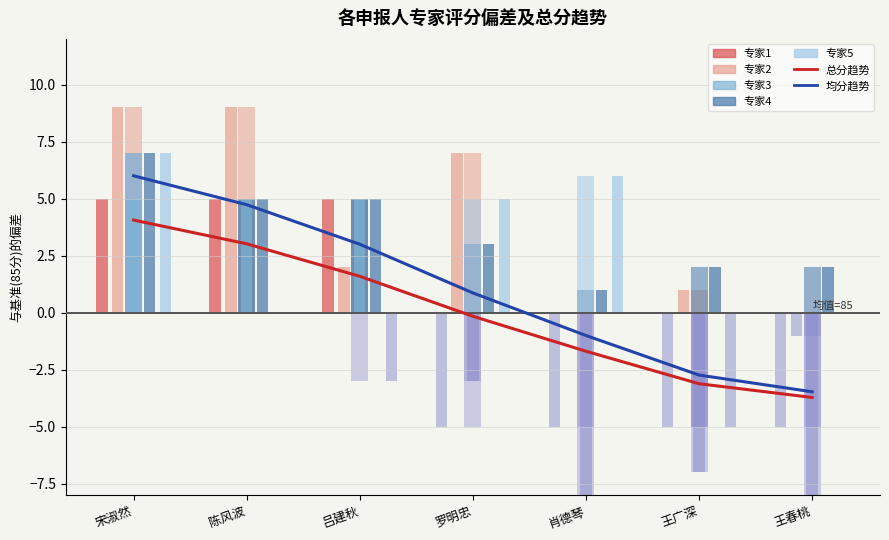

Which series has the largest total across all categories?

专家2